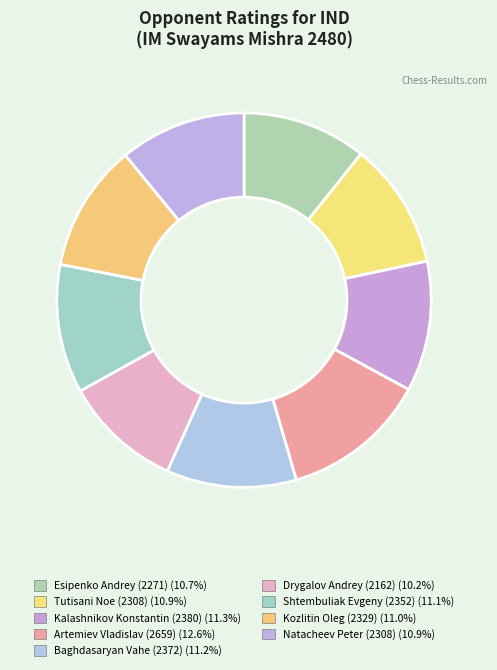

Count the number of slices in the pie.

9